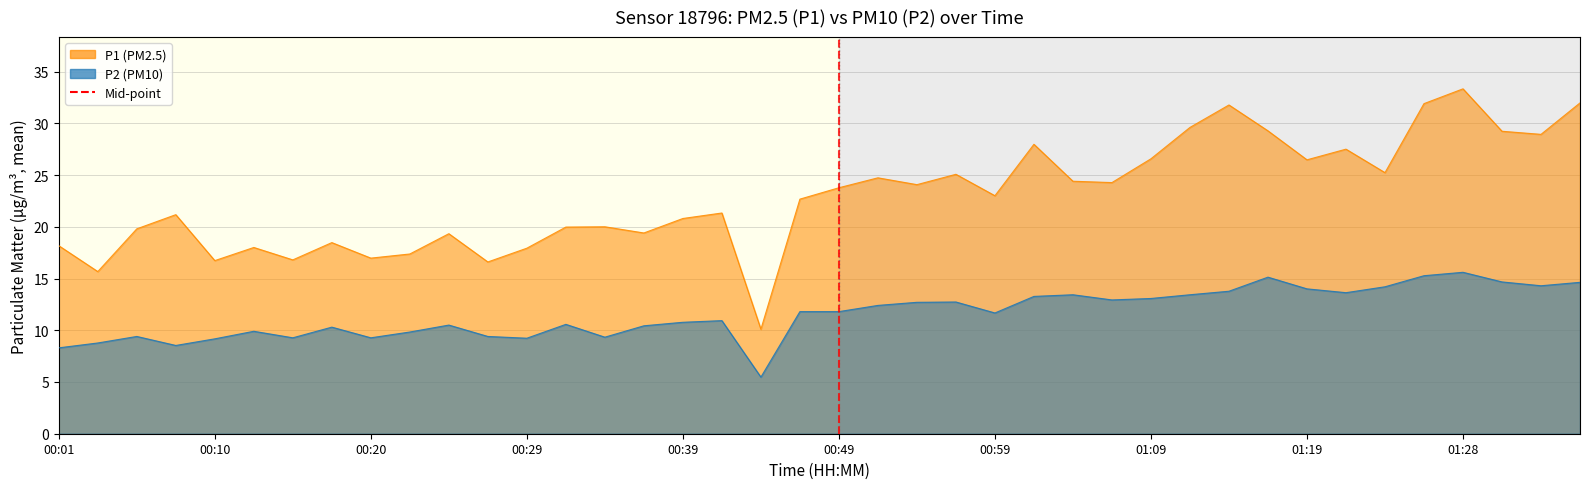

Rank the categories by P2 value from highest to lowest.

01:28, 01:26, 01:16, 01:31, 01:36, 01:33, 01:24, 01:19, 01:14, 01:21, 01:04, 01:12, 01:01, 01:09, 01:07, 00:57, 00:54, 00:52, 00:47, 00:49, 00:59, 00:42, 00:39, 00:32, 00:25, 00:37, 00:17, 00:13, 00:22, 00:05, 00:27, 00:34, 00:15, 00:20, 00:29, 00:10, 00:03, 00:08, 00:01, 00:44